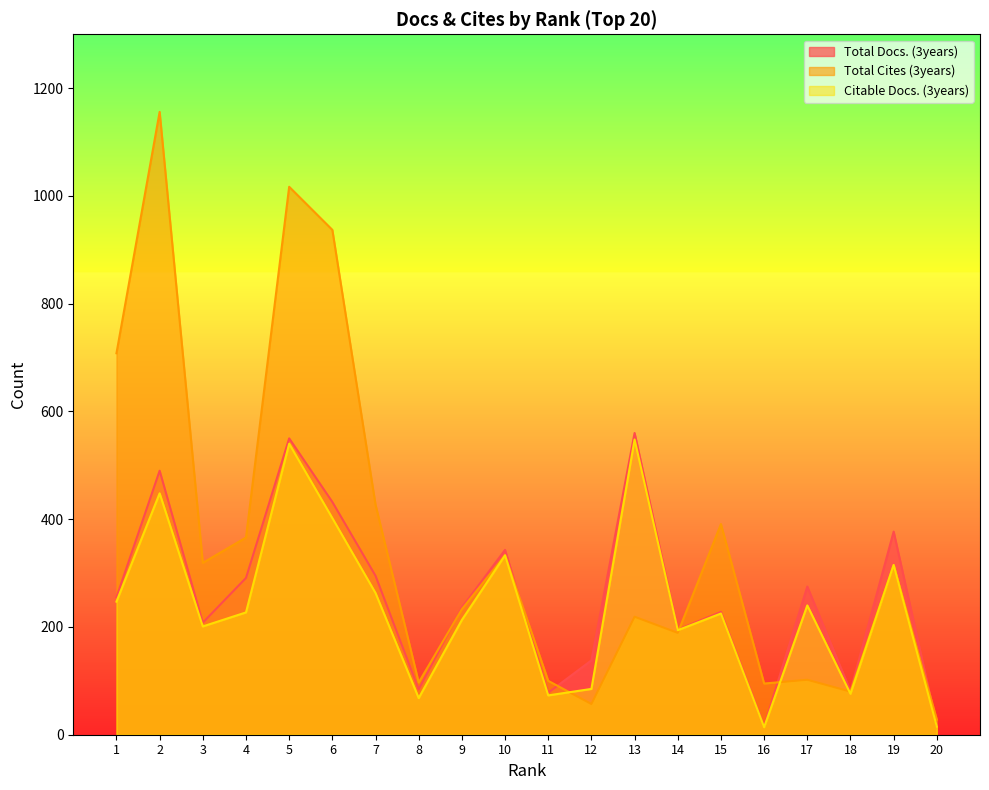

Where do Total Docs. (3years) and Total Cites (3years) first cross each other?

8 and 9